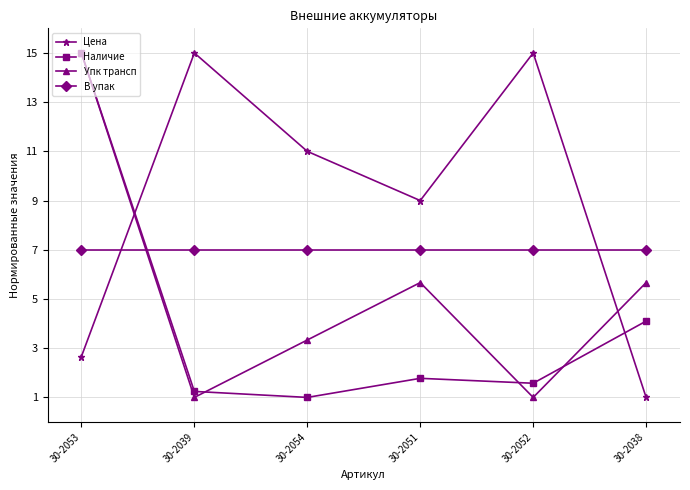

What are all the series names shown in the legend?

Цена, Наличие, Упк трансп, В упак